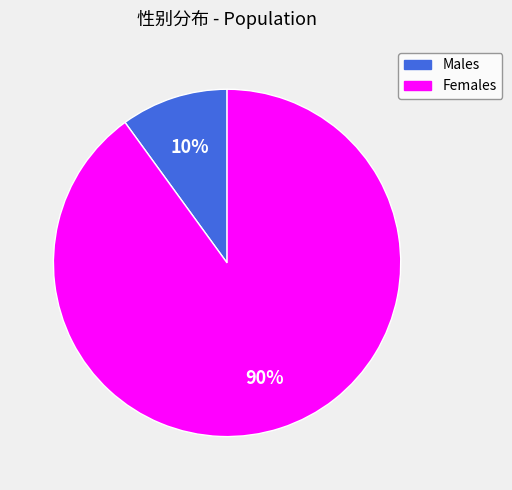

Is there any slice that represents more than half of the pie?

Yes